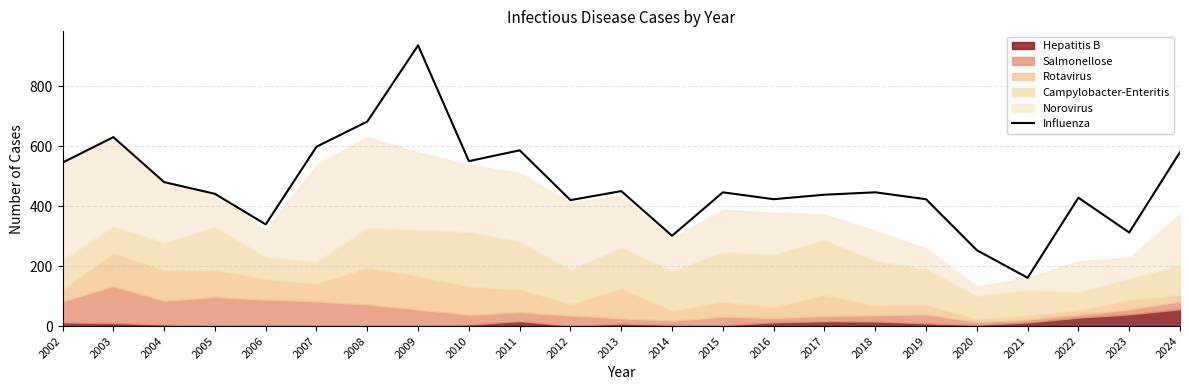

What is the maximum value shown in the chart?

936